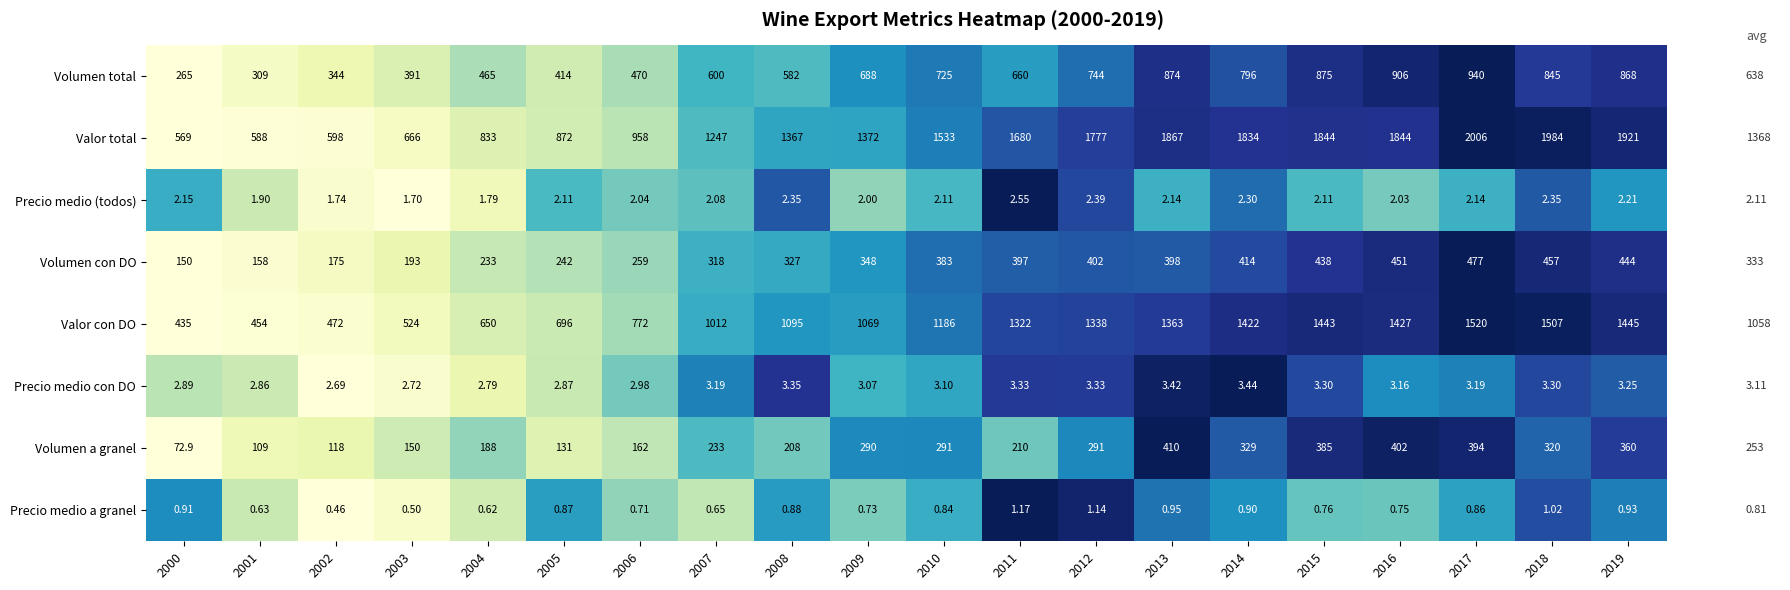

Which series changed the most between 2005 and 2016?

Valor total